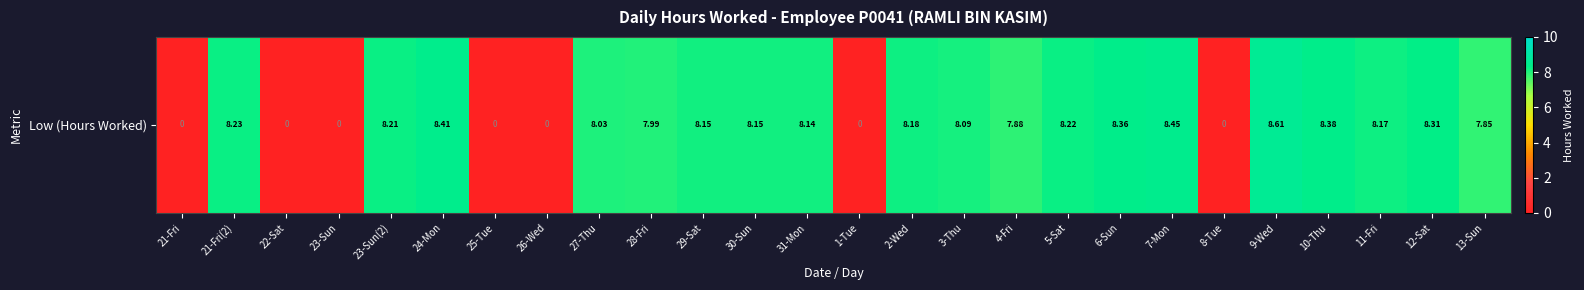

Read the value at 11-Fri.

8.2